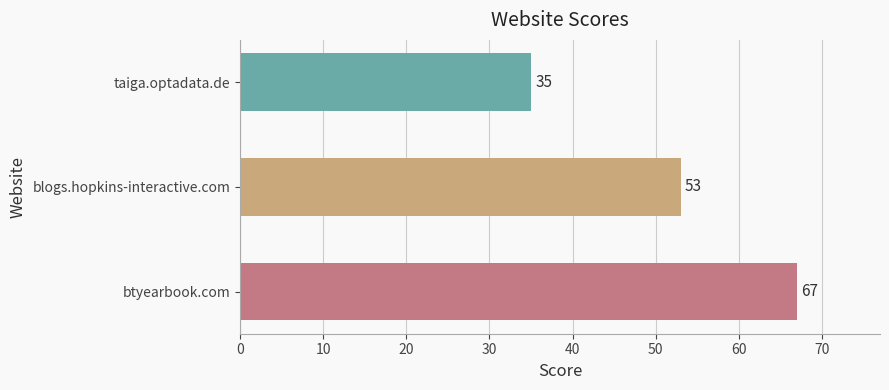

Reading bottom to top, transcribe all the data shown in this chart.

67	53	35